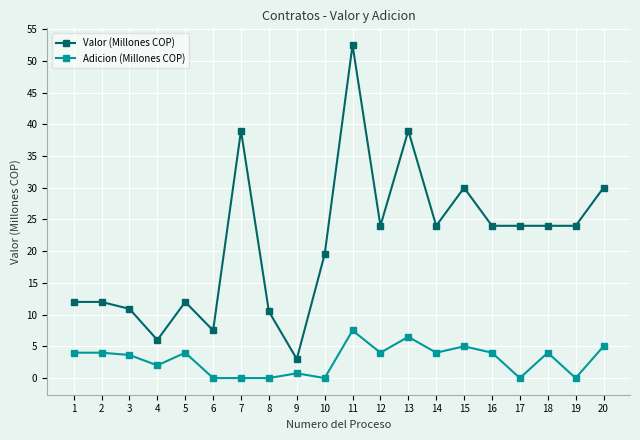

True or false: Adicion (Millones COP) has more than 2 points higher than both neighbors.

True